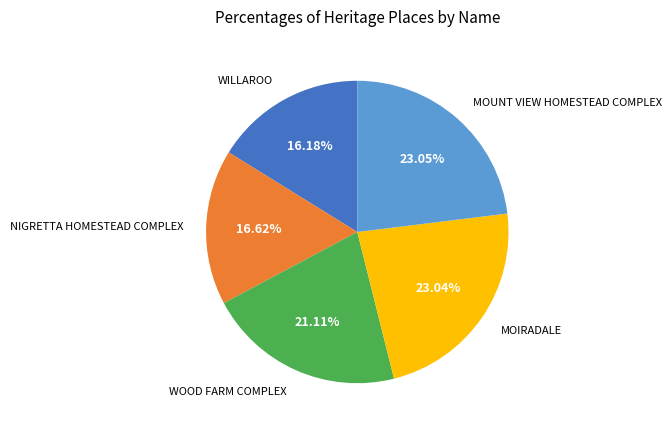

Count the number of slices in the pie.

5